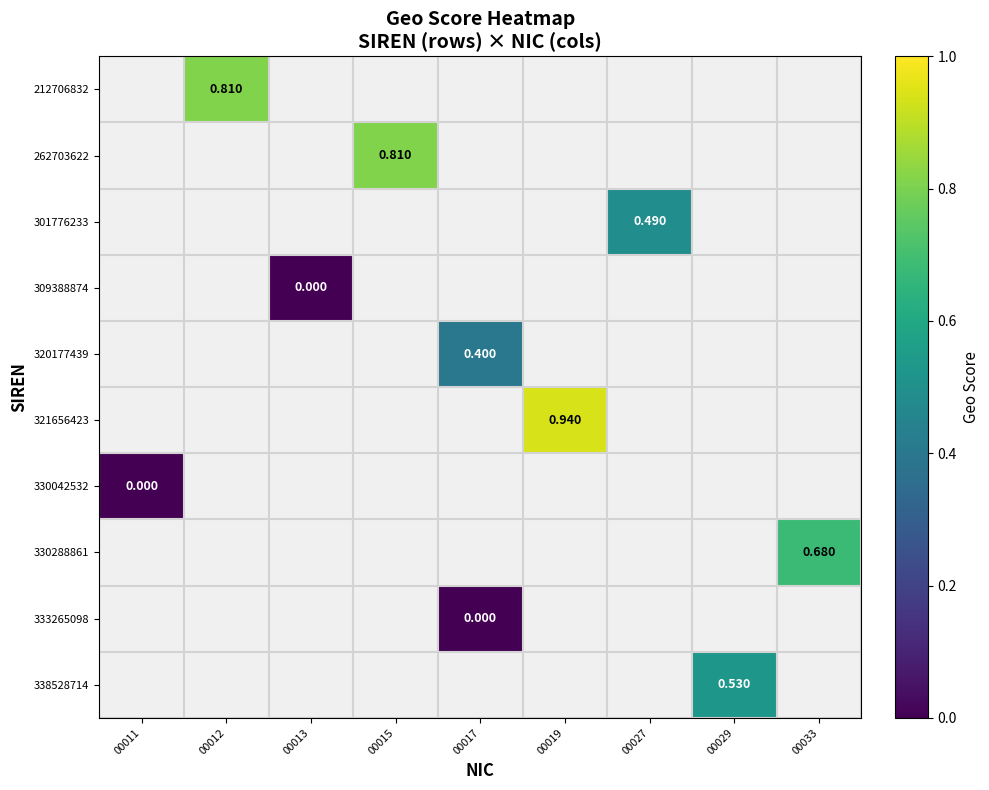

List the labels in order of 333265098 value, largest first.

00011, 00012, 00013, 00015, 00017, 00019, 00027, 00029, 00033